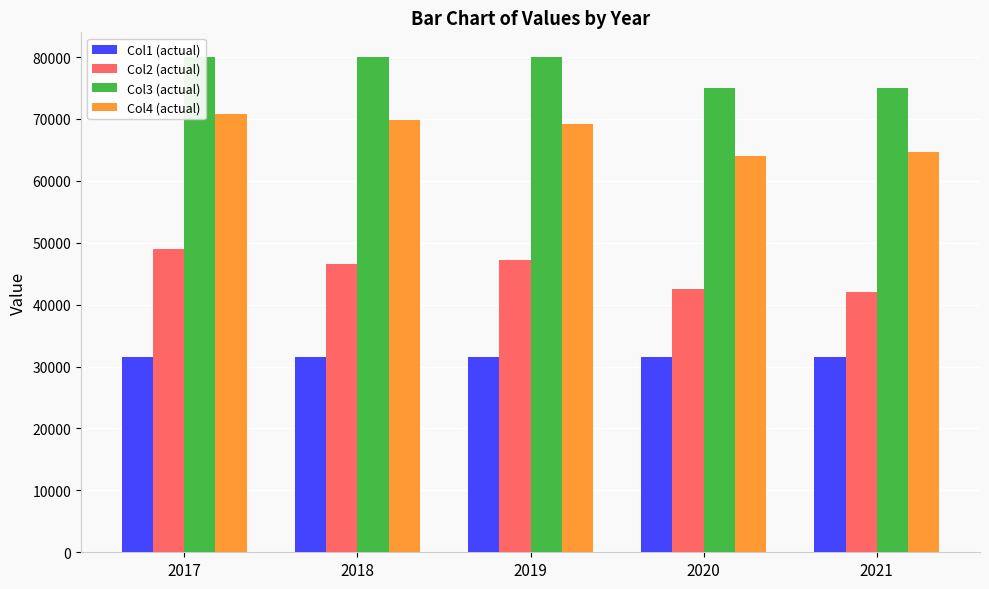

What are all the series names shown in the legend?

Col1 (actual), Col2 (actual), Col3 (actual), Col4 (actual)